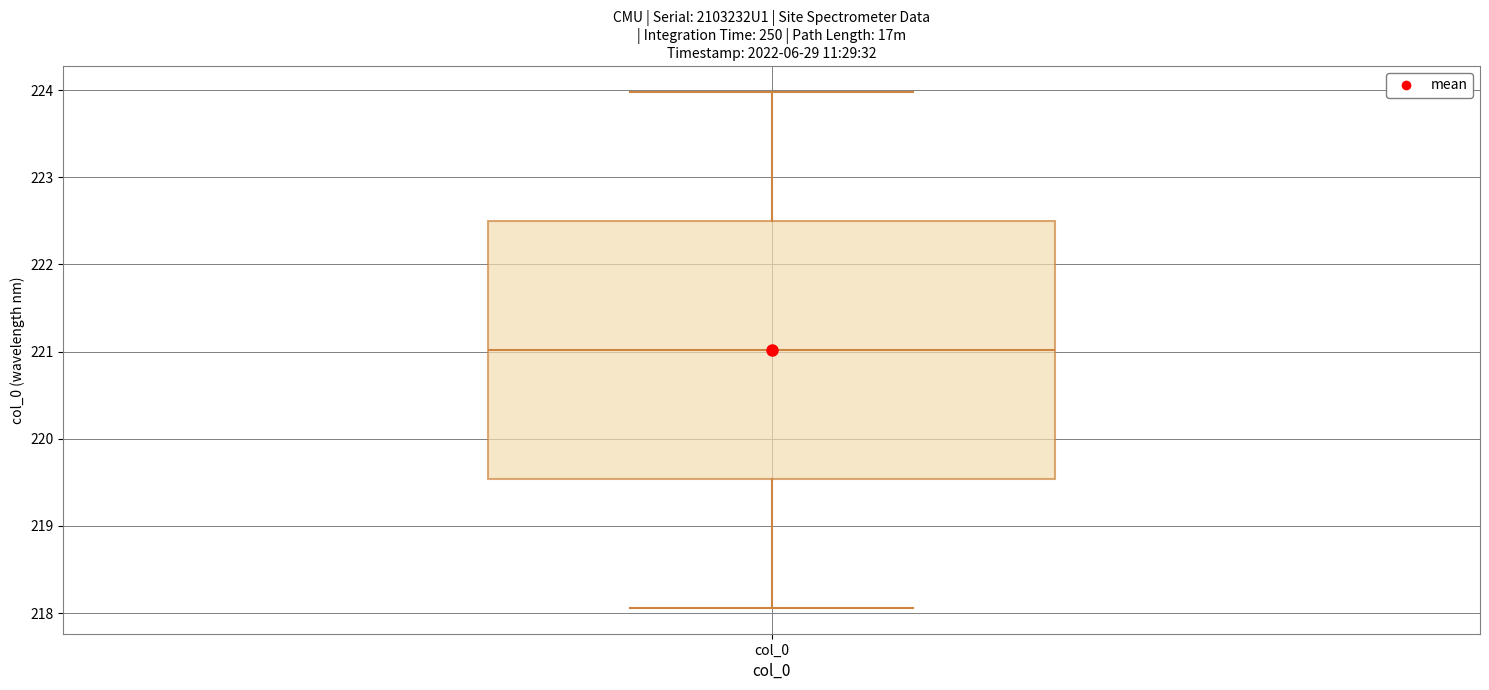

Where is the upper edge of the box for col_0 on the y-axis? The values are not printed on the chart, so give them approximately, as read against the axis.

222.5